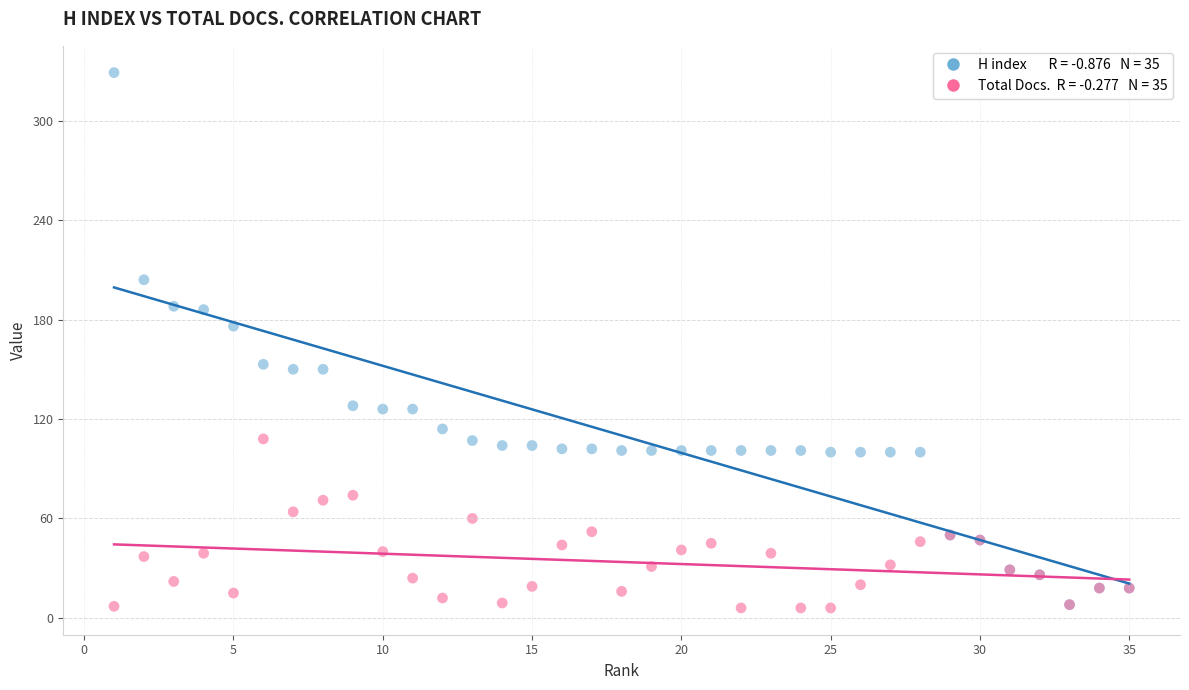

Across all series, what Y value is closest to 167?

176